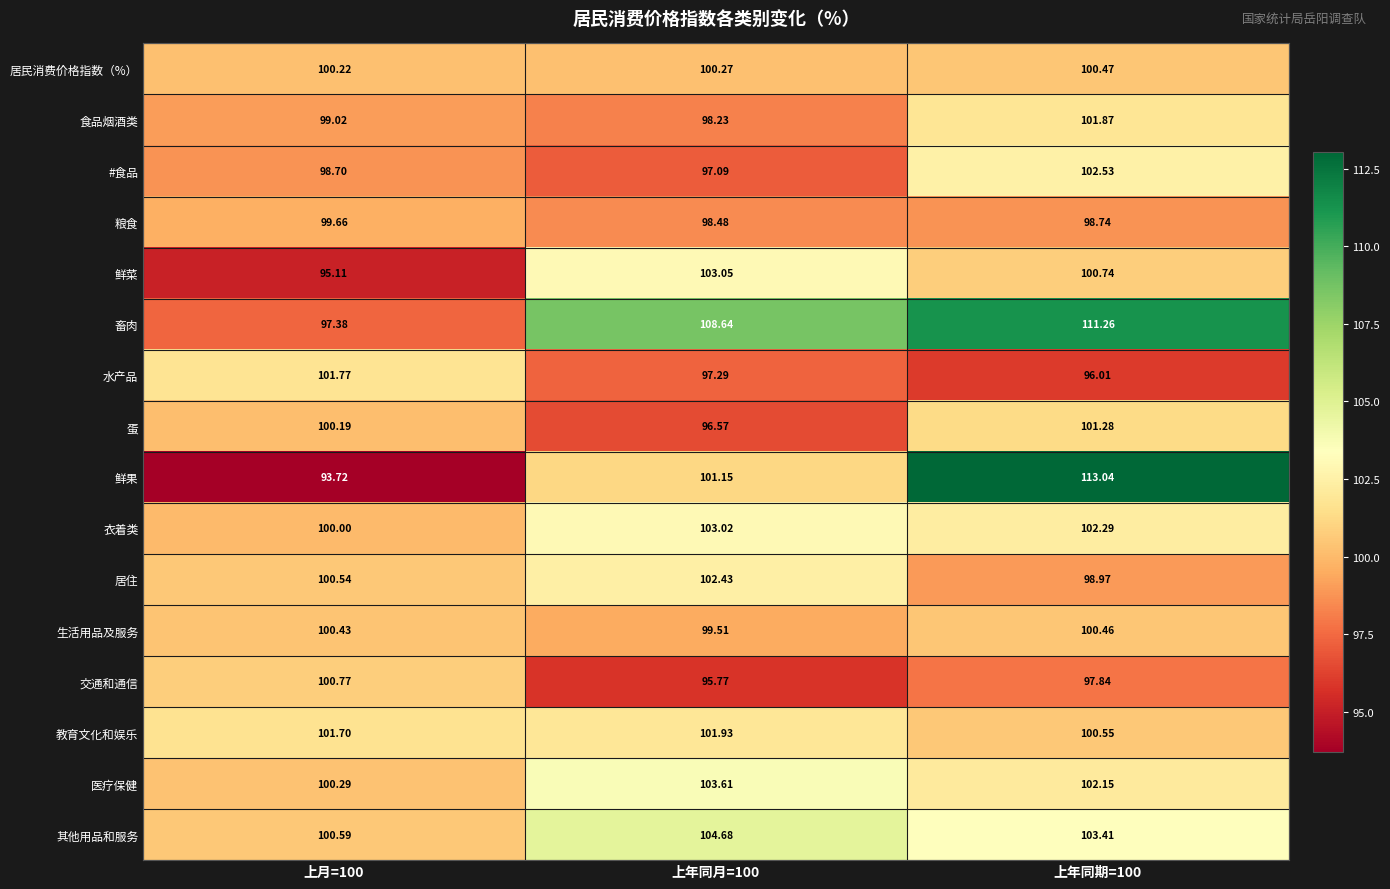

Is the value of #食品 at 上年同月=100 greater than the value of 其他用品和服务 at 上年同月=100?

No